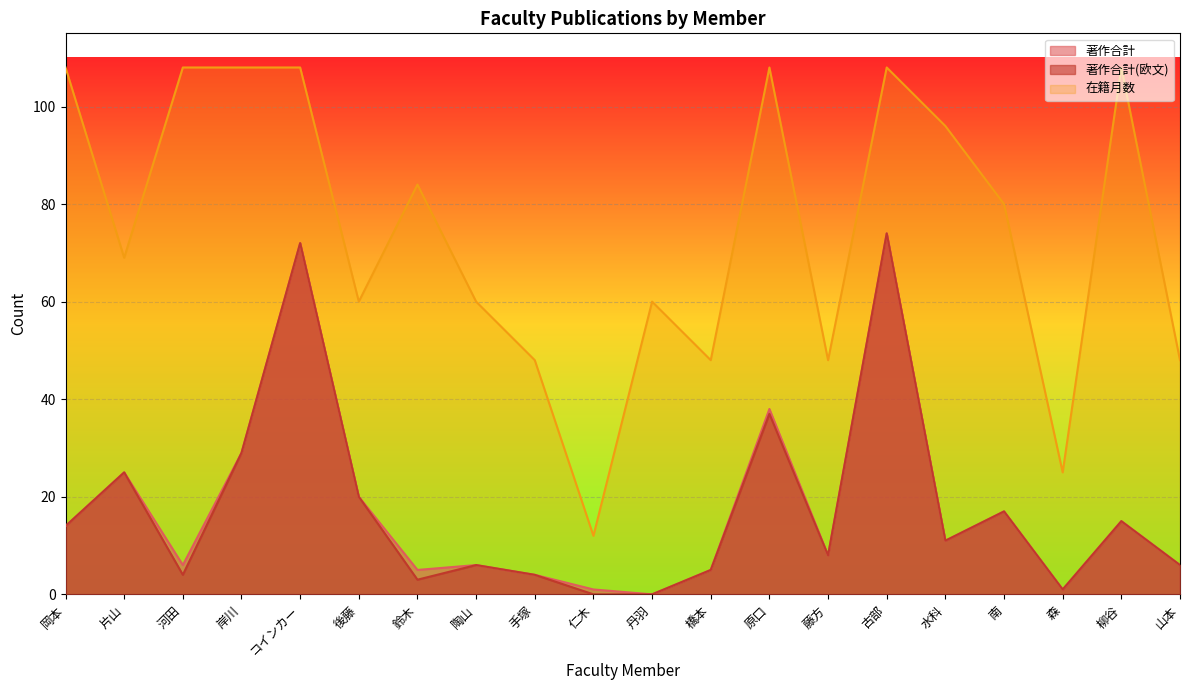

At which category is the sum across all series the highest?

古部